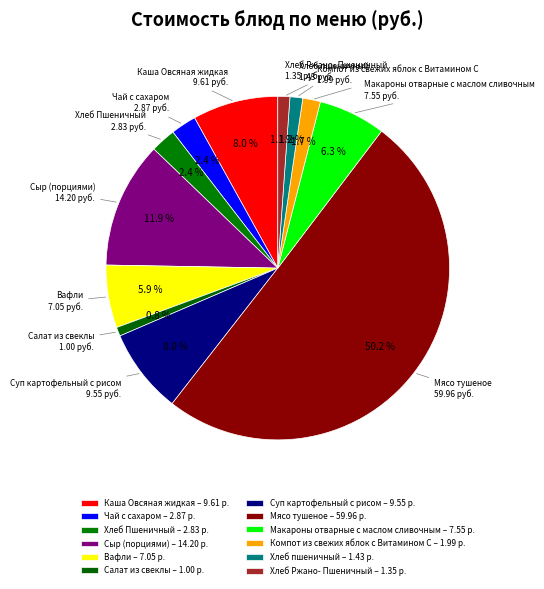

What percentage is NOT represented by Хлеб пшеничный?

98.8%